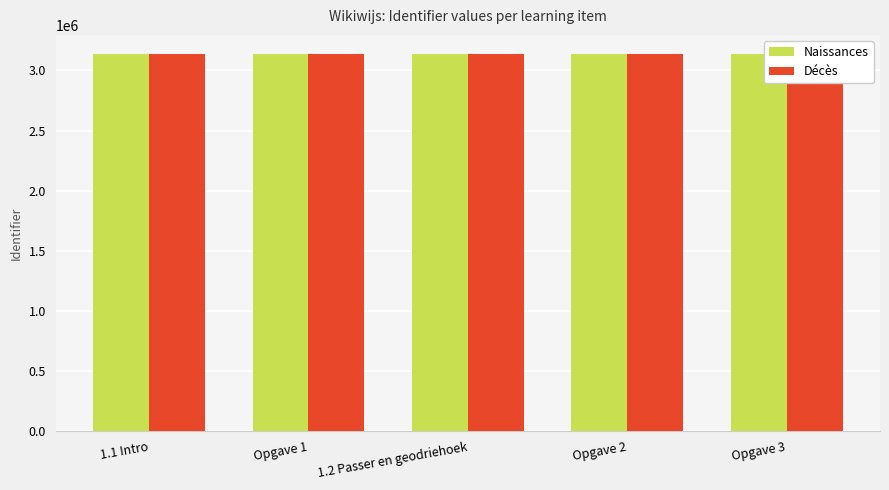

What is the minimum value for Naissances?

3138664